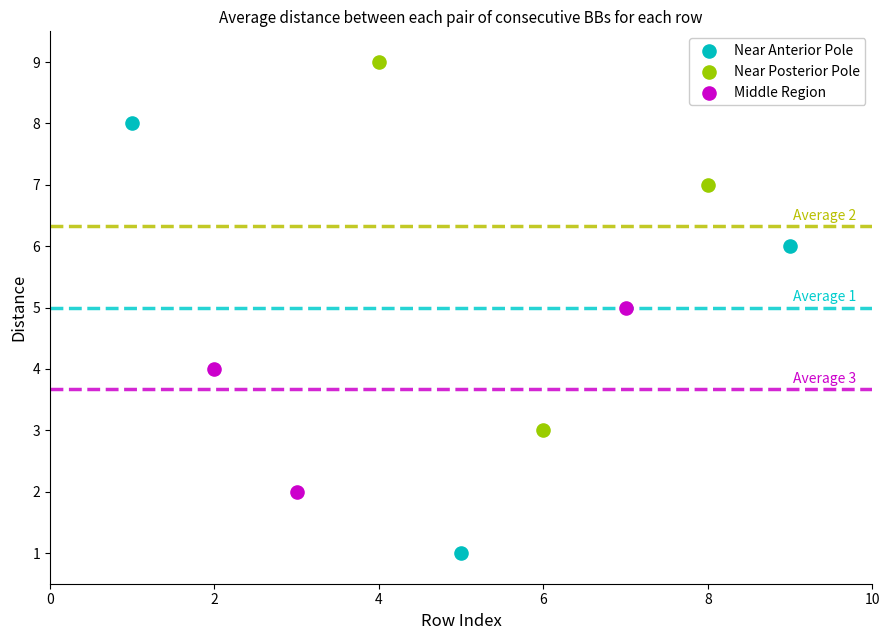

Which series has the widest spread of Y values?

Near Anterior Pole